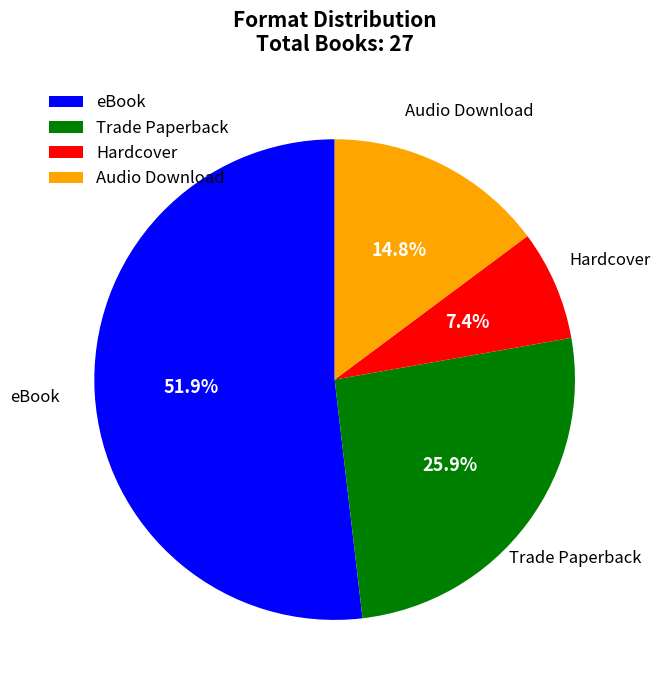

Which has a higher value, Audio Download or Trade Paperback?

Trade Paperback